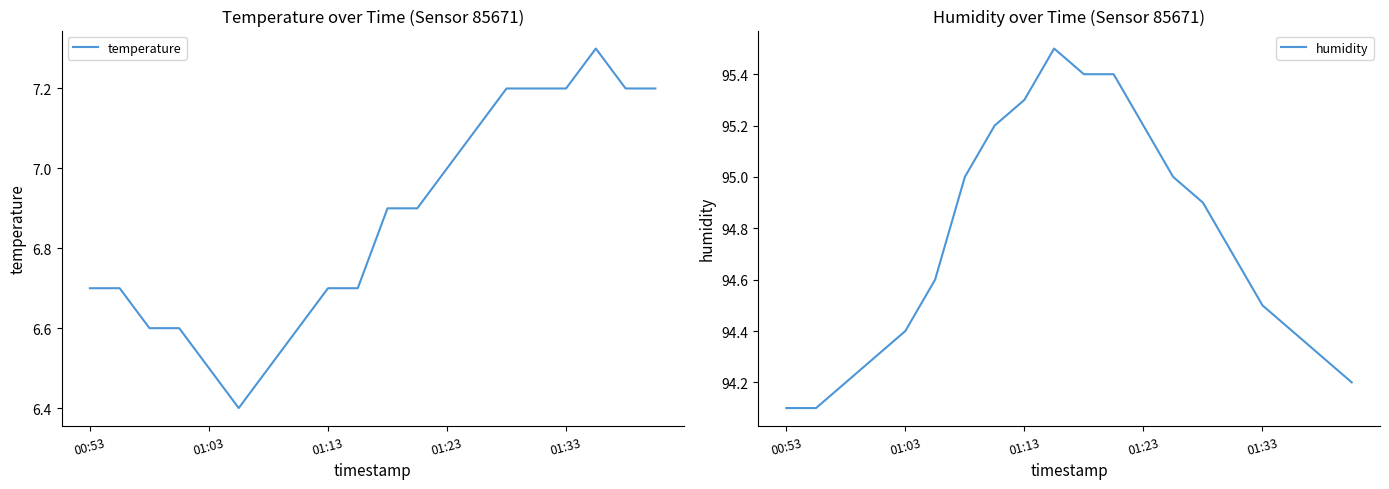

What position from the left is 13?

14